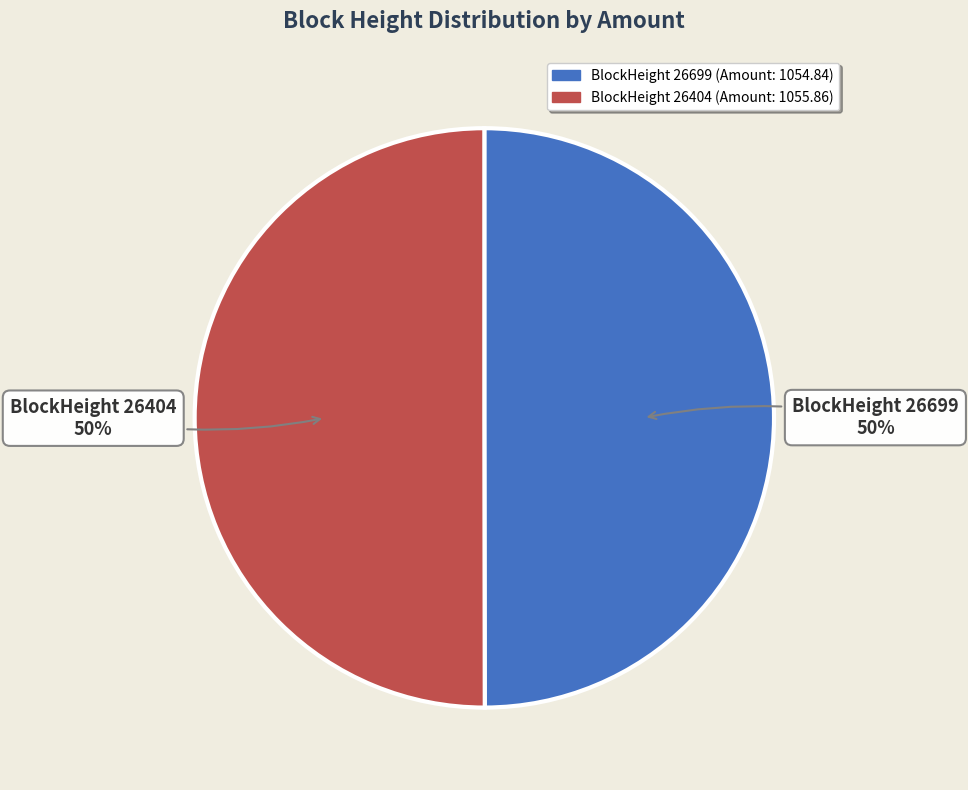

To the nearest percent, what is the combined percentage of BlockHeight 26699 and BlockHeight 26404?

100%